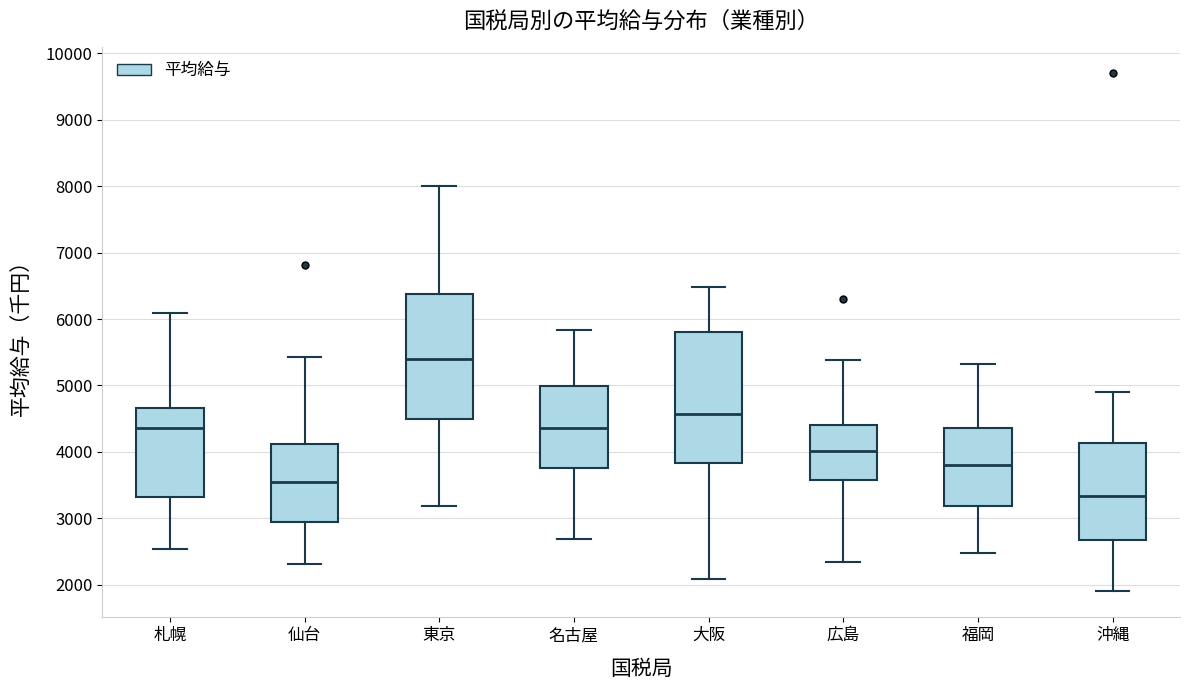

Reading left to right, read every box against the y-axis: the position of its median line, the range the box covers, and the ends of its whiskers. The values are not printed on the chart, so give them approximately, as read against the axis.

札幌: median 4400, box 3300 to 4700, whiskers 2500 to 6100
仙台: median 3600, box 2900 to 4100, whiskers 2300 to 5400
東京: median 5400, box 4500 to 6400, whiskers 3200 to 8000
名古屋: median 4400, box 3800 to 5000, whiskers 2700 to 5800
大阪: median 4600, box 3800 to 5800, whiskers 2100 to 6500
広島: median 4000, box 3600 to 4400, whiskers 2300 to 5400
福岡: median 3800, box 3200 to 4400, whiskers 2500 to 5300
沖縄: median 3300, box 2700 to 4100, whiskers 1900 to 4900